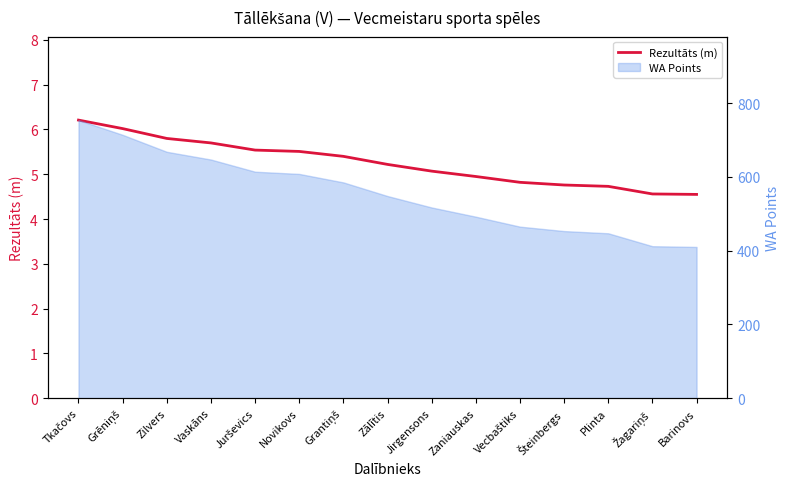

What is the difference between the maximum and minimum values?

1.7